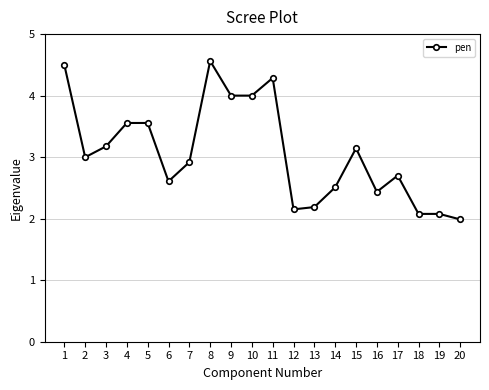

At which category does the data reach its first local valley?

2